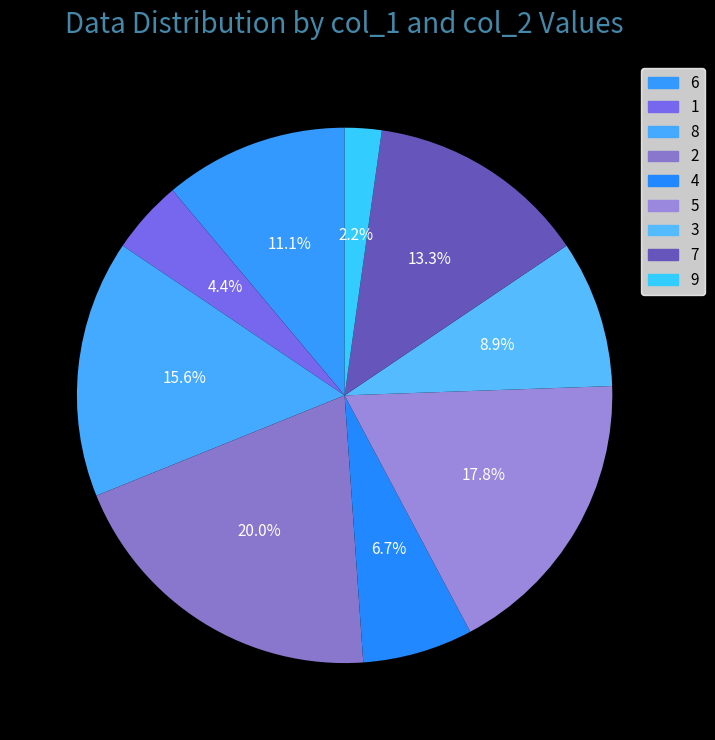

Count the number of slices in the pie.

9